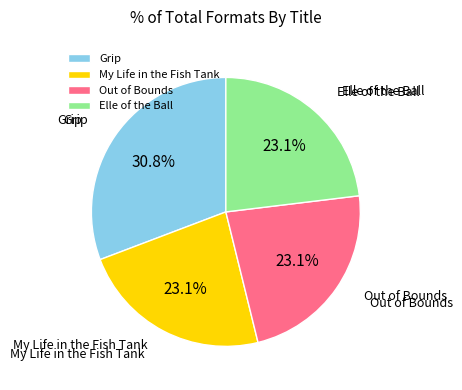

How much of the chart is everything except My Life in the Fish Tank?

76.9%